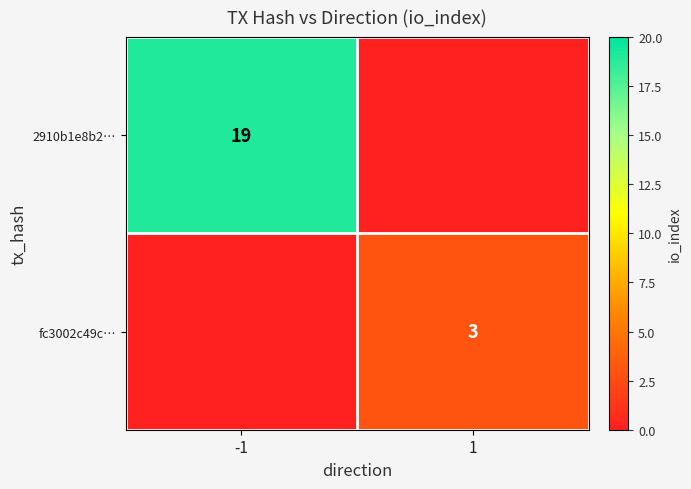

The 2910b1e8b2… series shows 19 at -1. True or false?

True